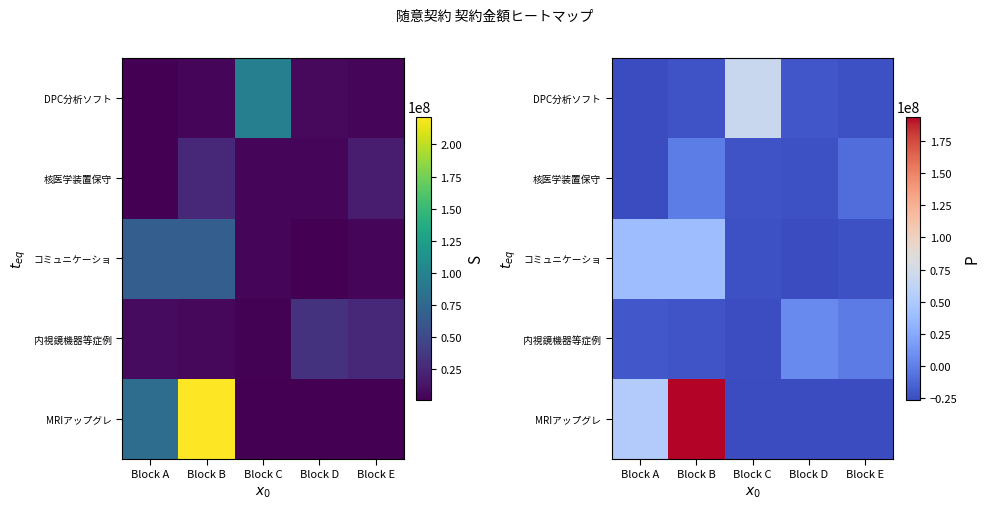

Is the value of 内視鏡機器等症例 at Block A greater than the value of 核医学装置保守 at Block C?

Yes